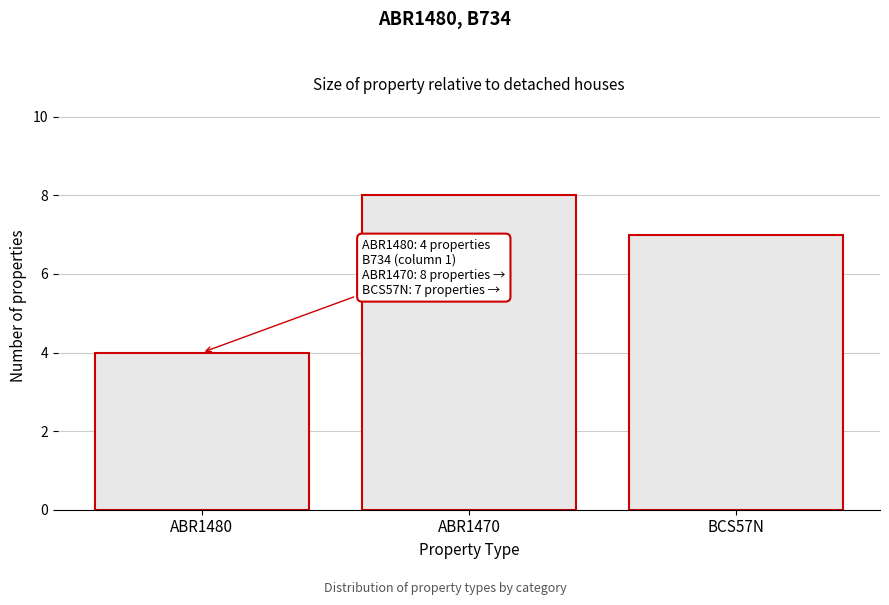

Reading right to left, list all the values displayed in this chart.

7	8	4